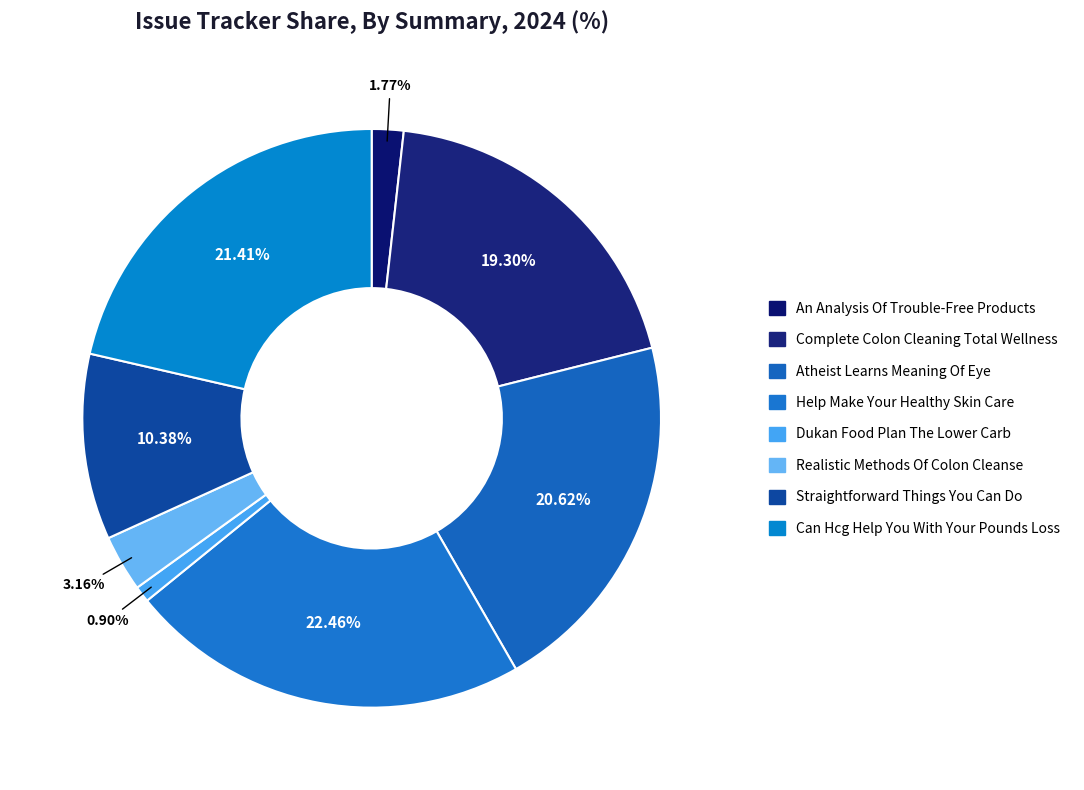

Is it true that Realistic Methods Of Colon Cleanse is 3% of the pie?

True